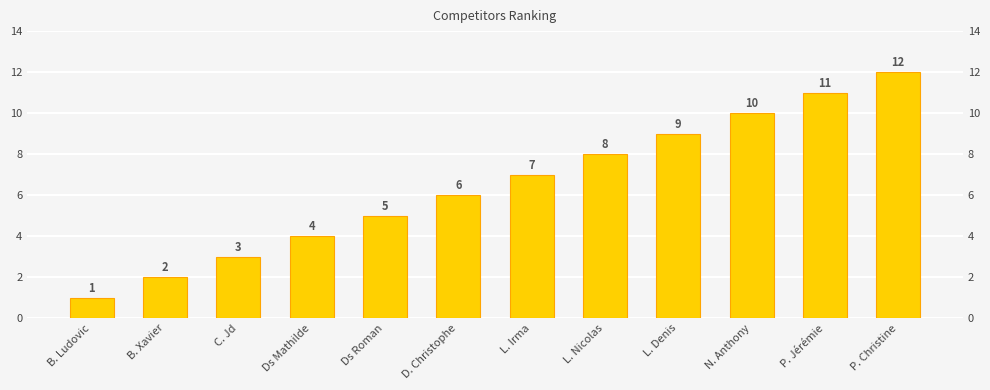

Rank the categories by value from highest to lowest.

P. Christine, P. Jérémie, N. Anthony, L. Denis, L. Nicolas, L. Irma, D. Christophe, Ds Roman, Ds Mathilde, C. Jd, B. Xavier, B. Ludovic